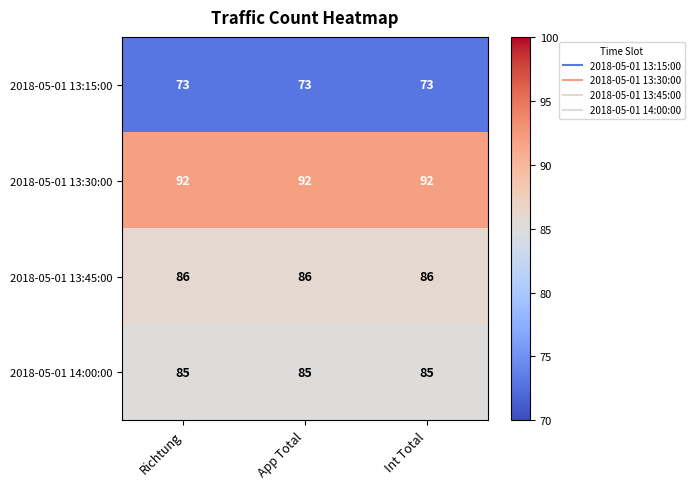

Rank the series by their maximum value, from highest to lowest.

2018-05-01 13:30:00, 2018-05-01 13:45:00, 2018-05-01 14:00:00, 2018-05-01 13:15:00